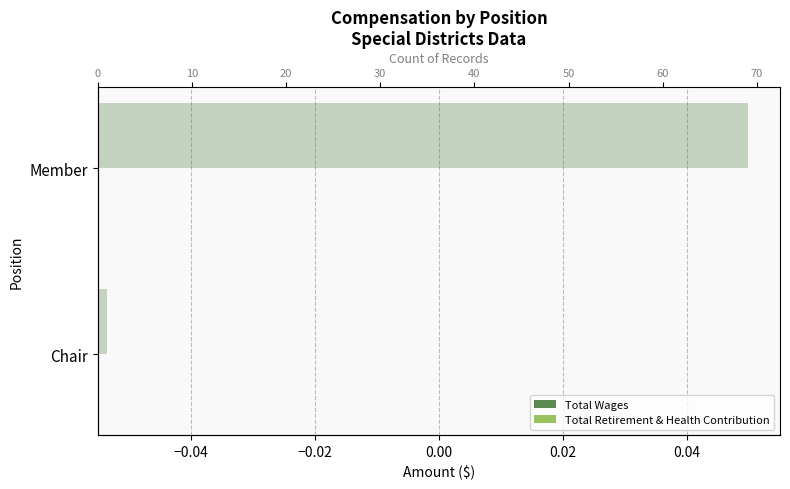

List the series in order of their peak value, highest first.

Record Count, Total Retirement & Health Contribution, Total Wages